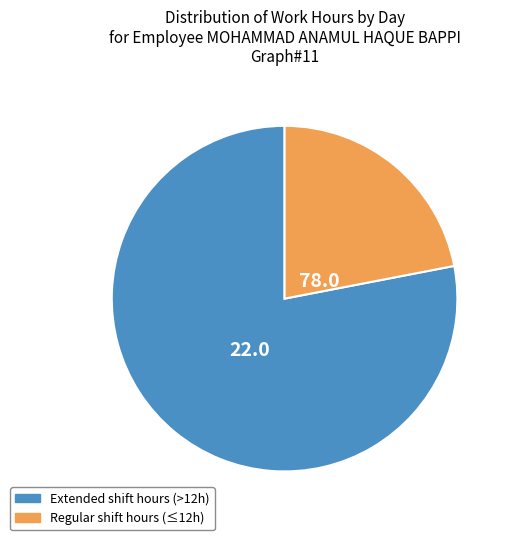

Does any single category account for the majority?

Yes